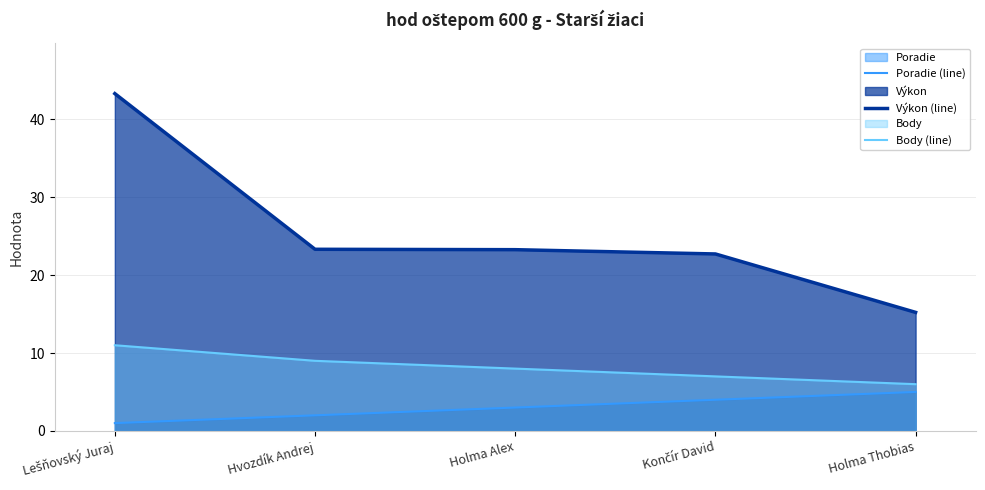

How many data points does each series have?

5